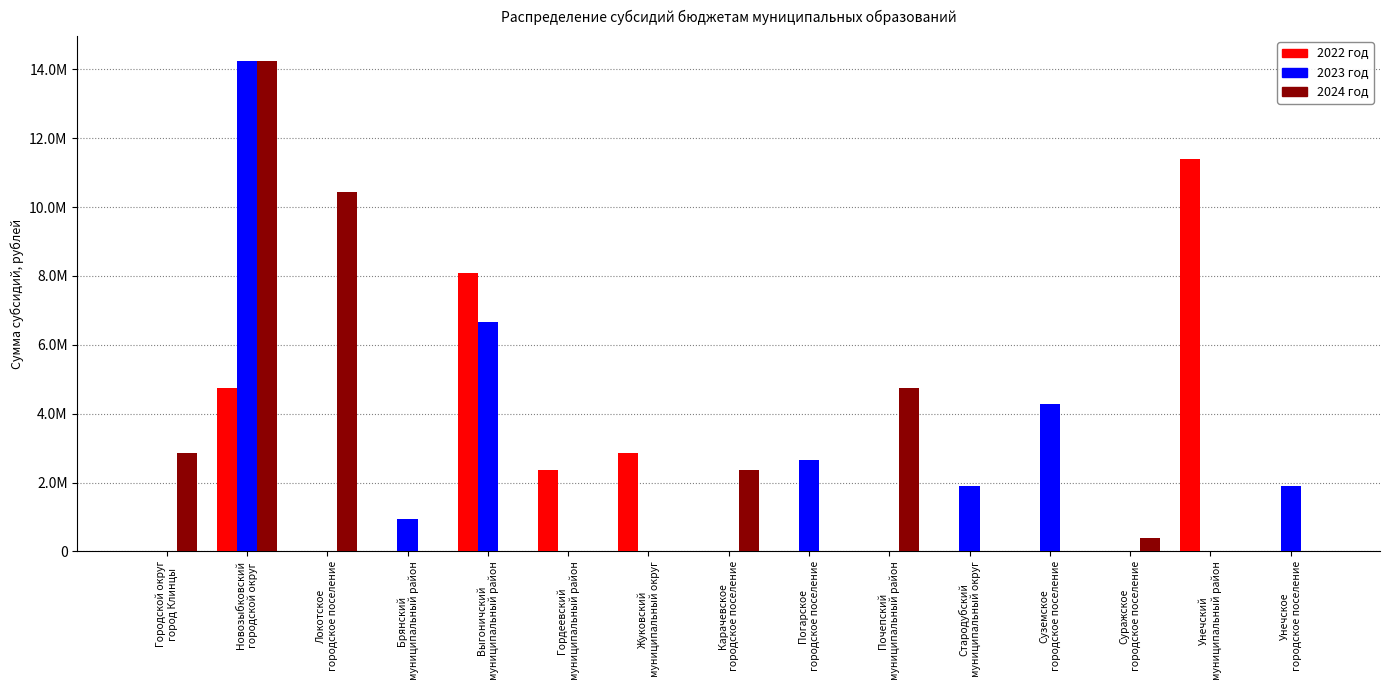

Reading right to left, list all the values displayed in this chart.

2022 год: Унечское
городское поселение=0	Унечский
муниципальный район=11400000	Суражское
городское поселение=0	Суземское
городское поселение=0	Стародубский
муниципальный округ=0	Почепский
муниципальный район=0	Погарское
городское поселение=0	Карачевское
городское поселение=0	Жуковский
муниципальный округ=2850000	Гордеевский
муниципальный район=2375000	Выгоничский
муниципальный район=8075000	Брянский
муниципальный район=0	Локотское
городское поселение=0	Новозыбковский
городской округ=4750000	Городской округ
город Клинцы=0
2023 год: Унечское
городское поселение=1900000	Унечский
муниципальный район=0	Суражское
городское поселение=0	Суземское
городское поселение=4275000	Стародубский
муниципальный округ=1902071	Почепский
муниципальный район=0	Погарское
городское поселение=2660000	Карачевское
городское поселение=0	Жуковский
муниципальный округ=0	Гордеевский
муниципальный район=0	Выгоничский
муниципальный район=6650000	Брянский
муниципальный район=950000	Локотское
городское поселение=0	Новозыбковский
городской округ=14250000	Городской округ
город Клинцы=0
2024 год: Унечское
городское поселение=0	Унечский
муниципальный район=0	Суражское
городское поселение=380000	Суземское
городское поселение=0	Стародубский
муниципальный округ=0	Почепский
муниципальный район=4750000	Погарское
городское поселение=0	Карачевское
городское поселение=2375000	Жуковский
муниципальный округ=0	Гордеевский
муниципальный район=0	Выгоничский
муниципальный район=0	Брянский
муниципальный район=0	Локотское
городское поселение=10450000	Новозыбковский
городской округ=14250000	Городской округ
город Клинцы=2850000